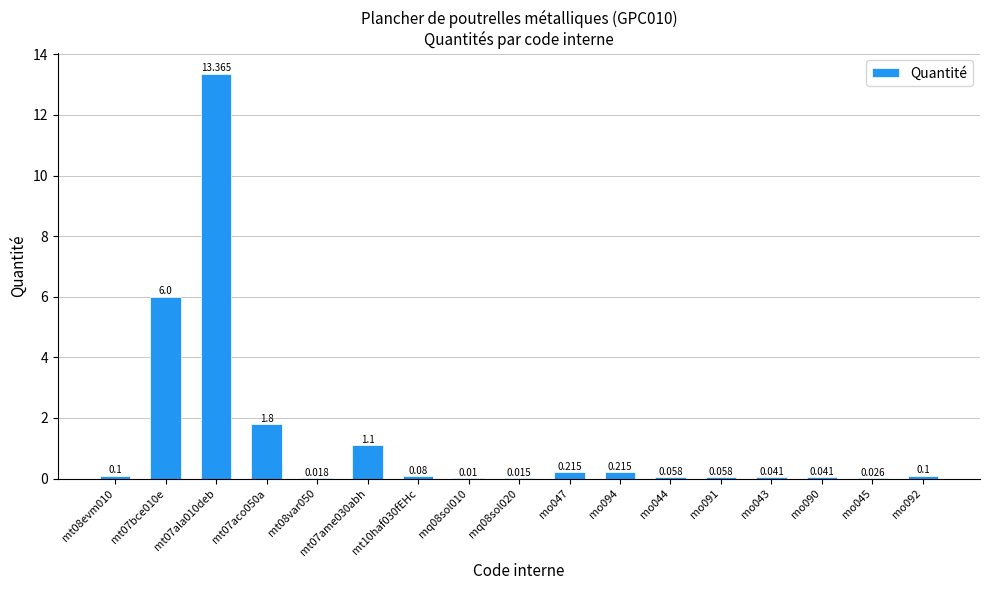

Which label corresponds to the smallest value in the chart?

mq08sol010